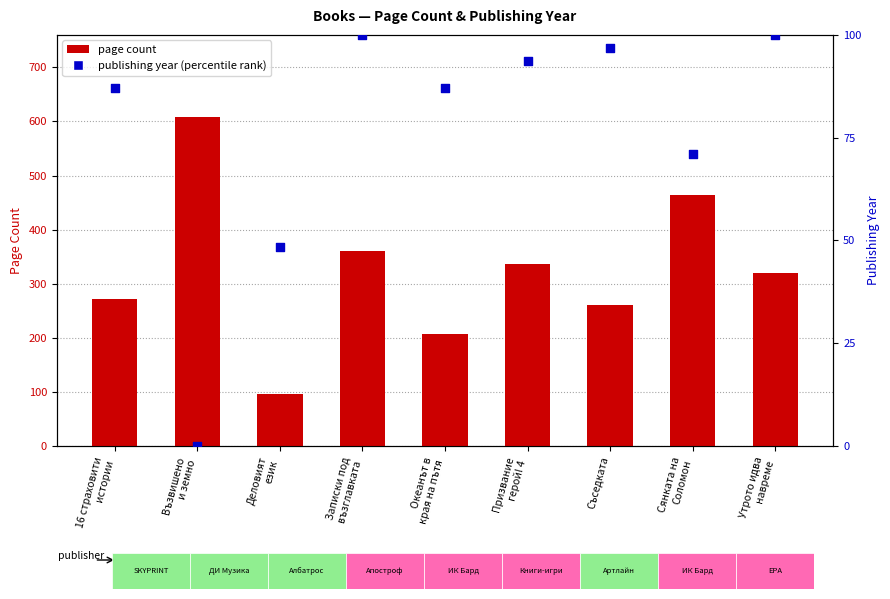

At how many categories does at least one series exceed 455?

2